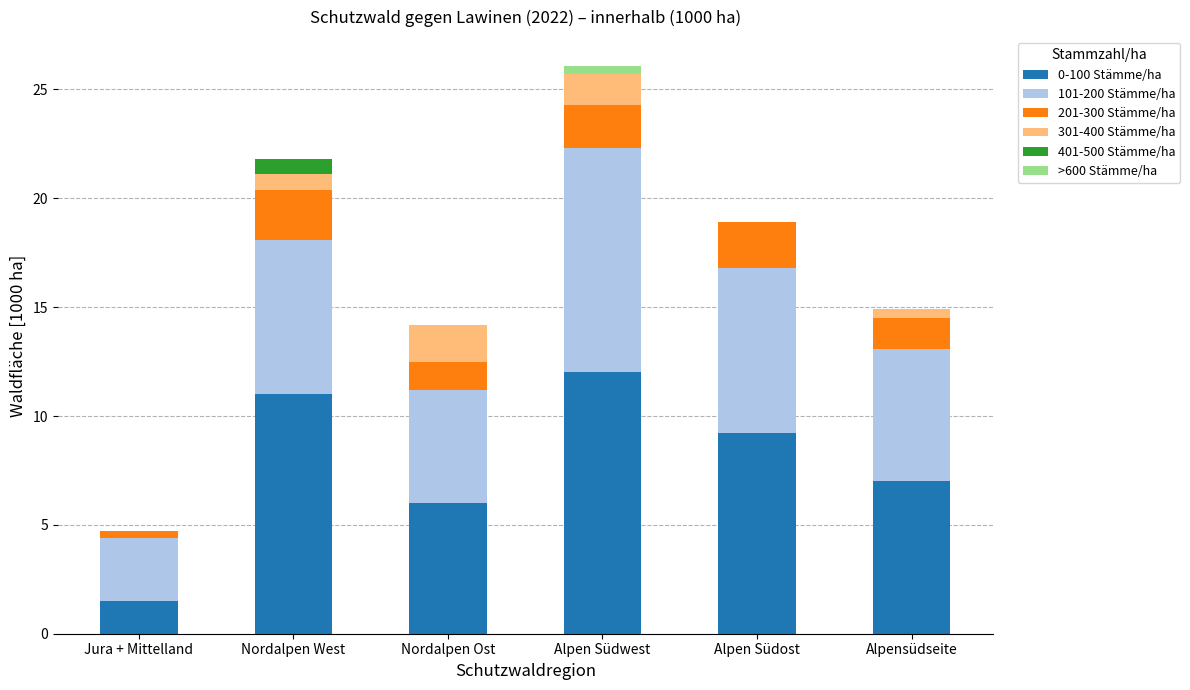

The 0-100 Stämme/ha series shows 7.0 at Alpensüdseite. True or false?

True